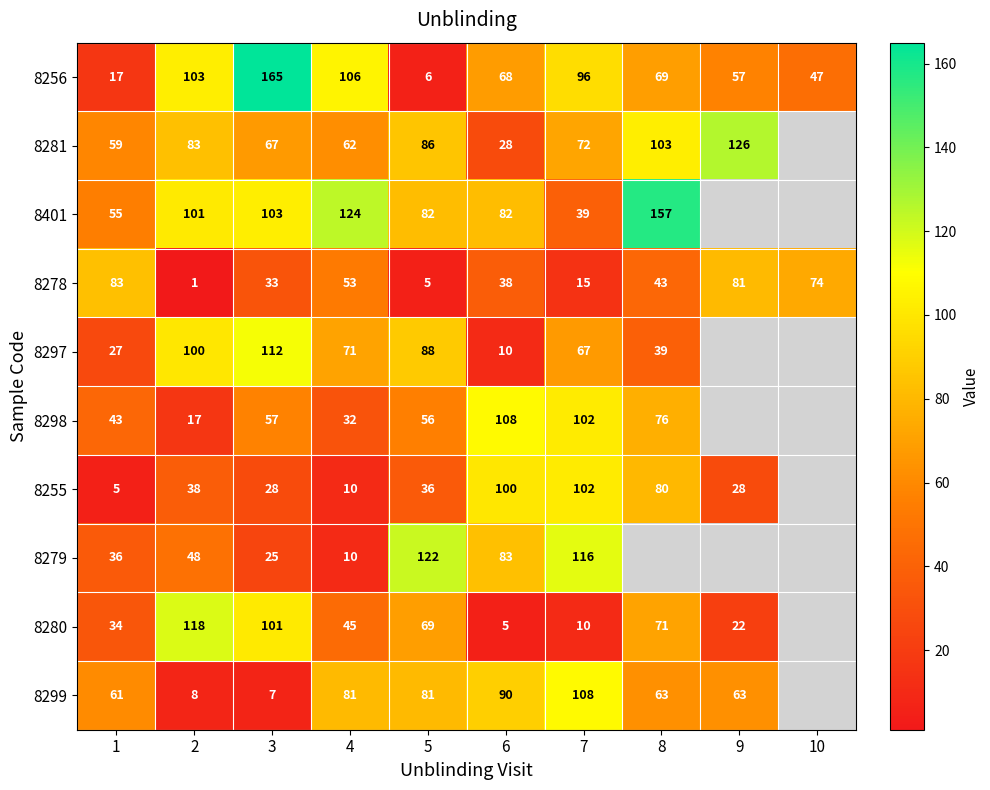

What is the total value across all series at 7?

727